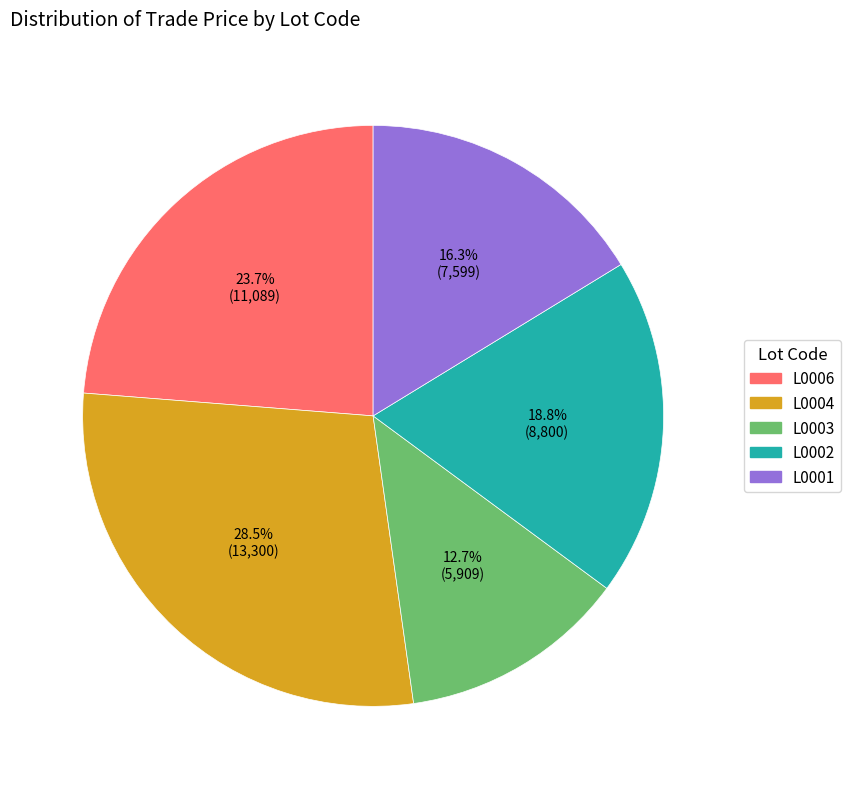

Is the sum of L0001 and L0006 greater than half?

No